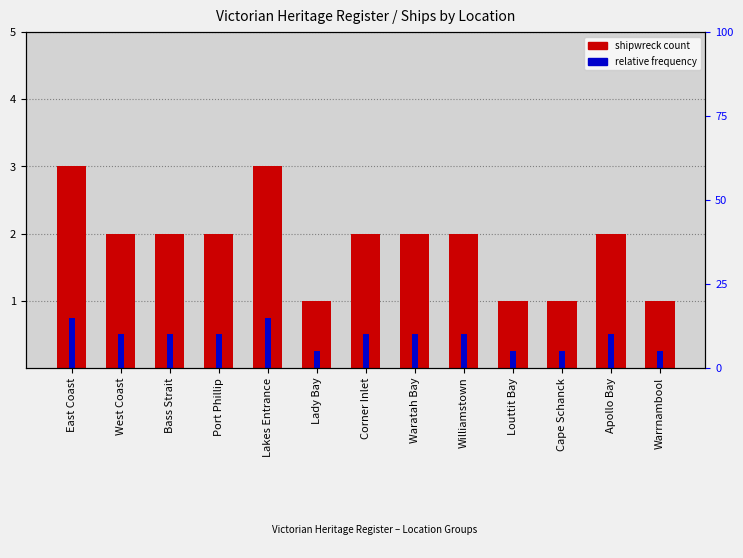

At which label is shipwreck count closest to 2?

West Coast